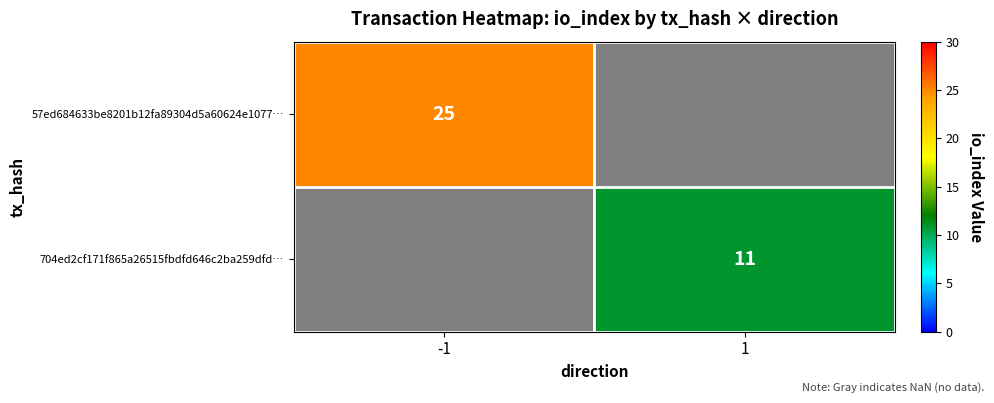

The value of 704ed2cf171f865a26515fbdfd646c2ba259dfd… at 1 is 11. True or false?

True